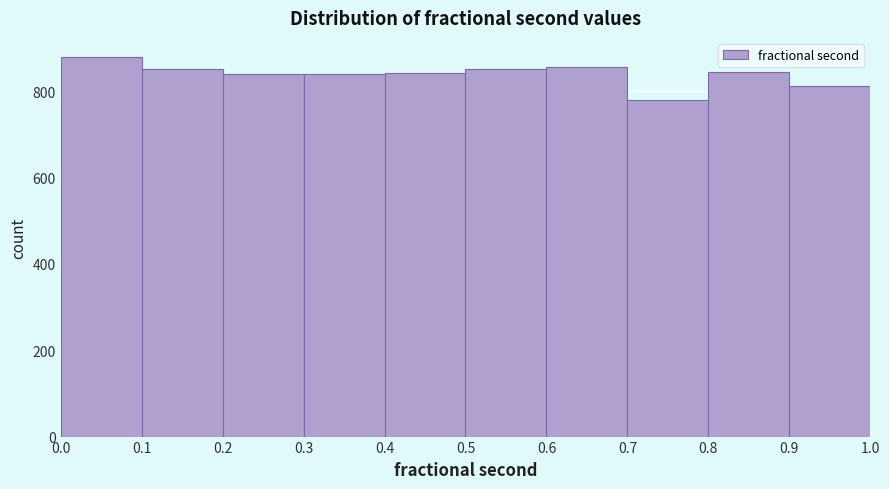

What is the height of the bar covering 0.6 to 0.7 on the x-axis? The values are not printed on the chart, so give them approximately, as read against the axis.

860